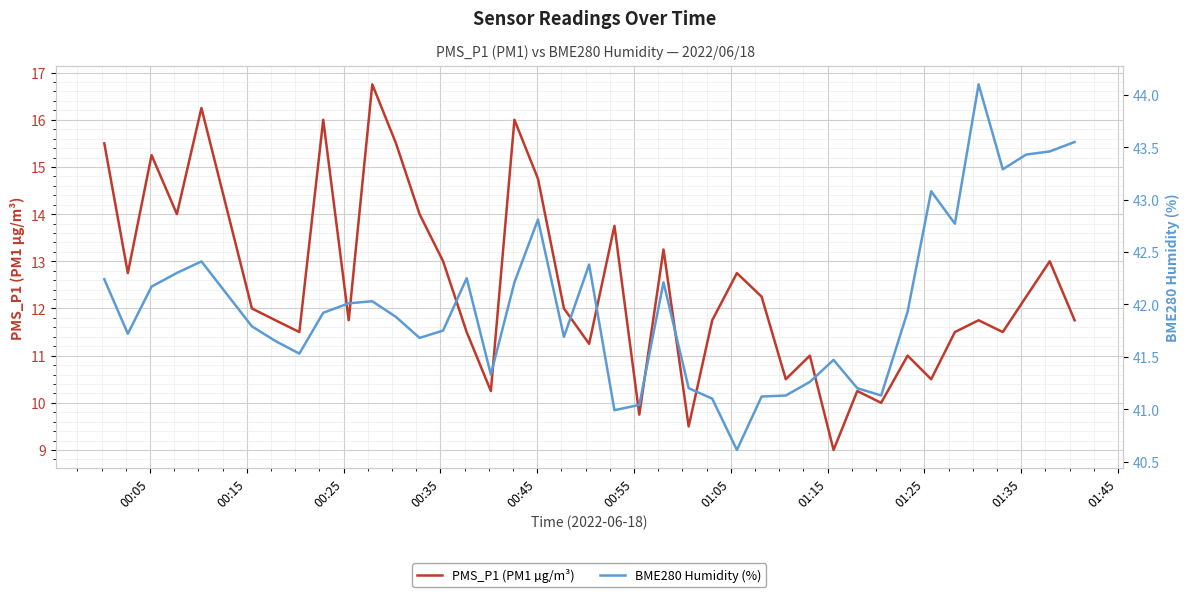

What is the lowest value of the PMS_P1 (PM1 µg/m³) series?

9.0